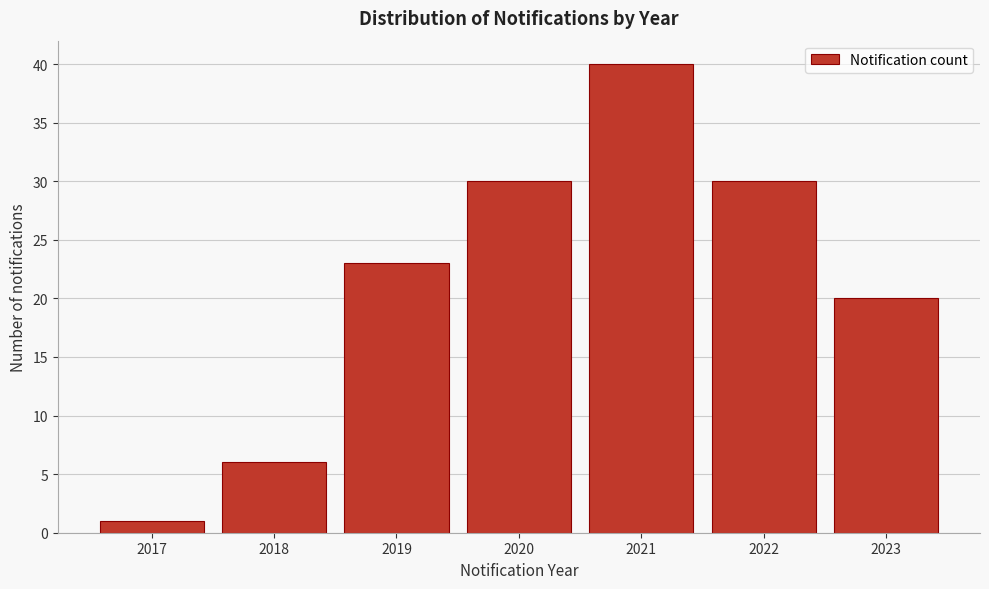

Reading left to right, what are all the values shown in this chart?

1	6	23	30	40	30	20